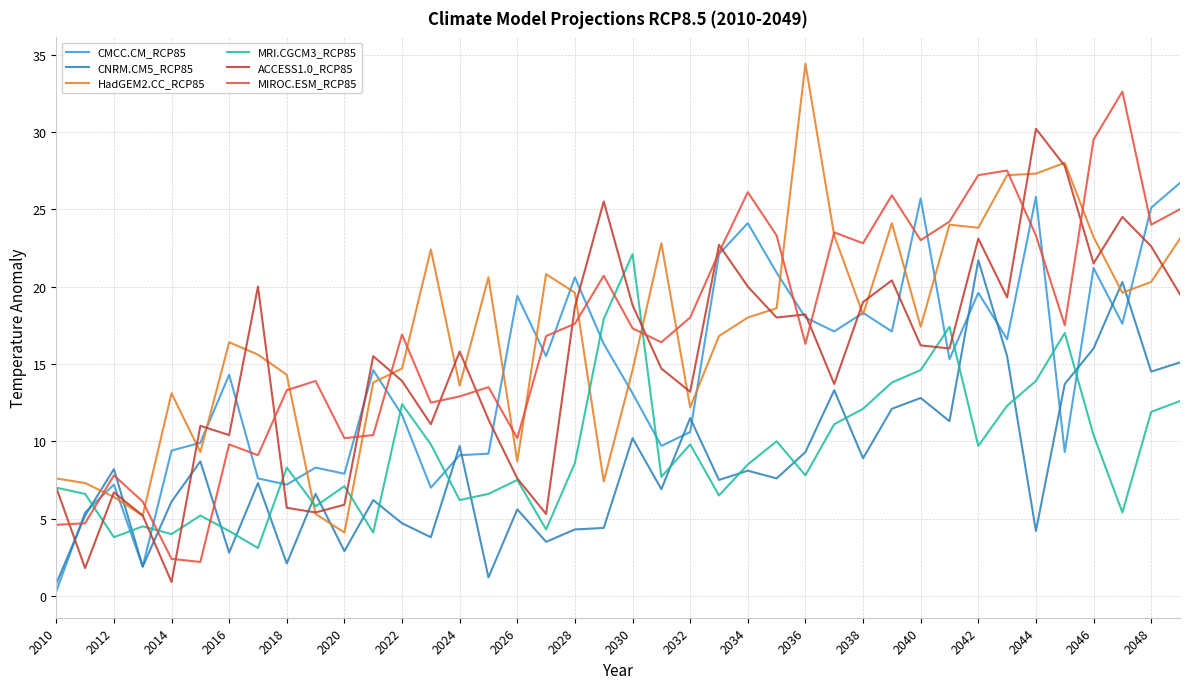

What is the greatest value displayed?

34.4